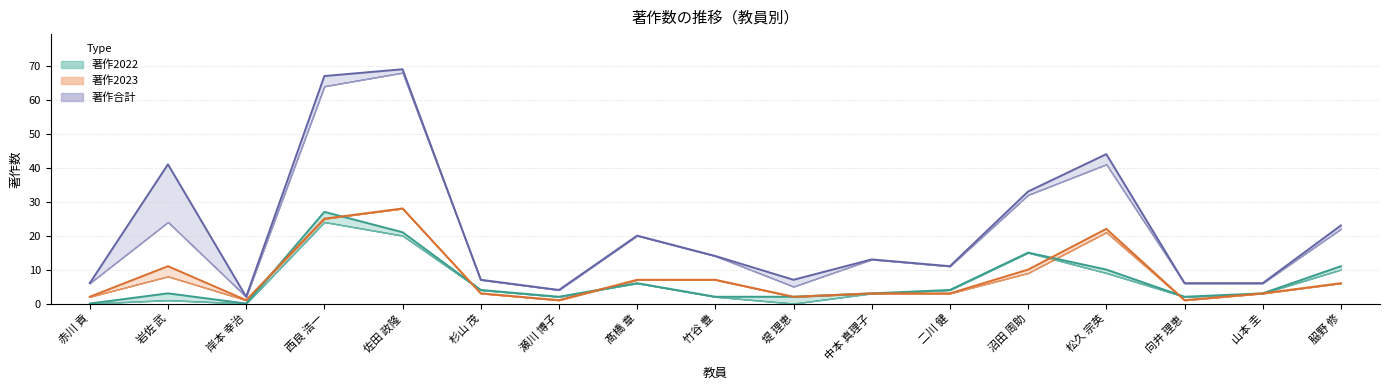

Where is 著作2022 nearest to the value 13?

沼田 周助